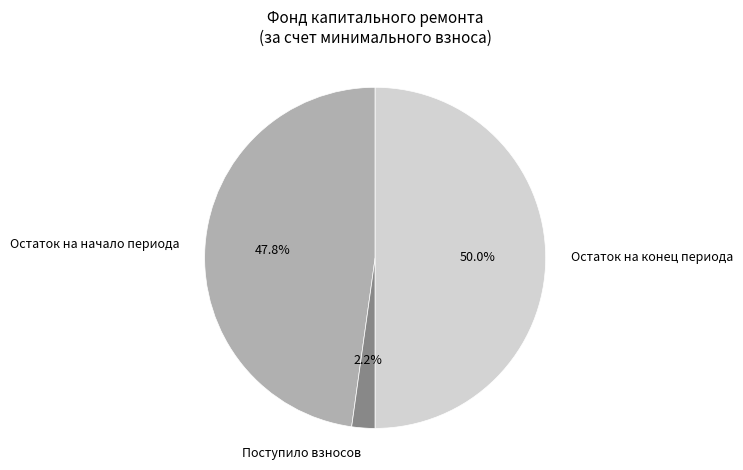

The Остаток на начало периода slice represents 55% of the pie. True or false?

False